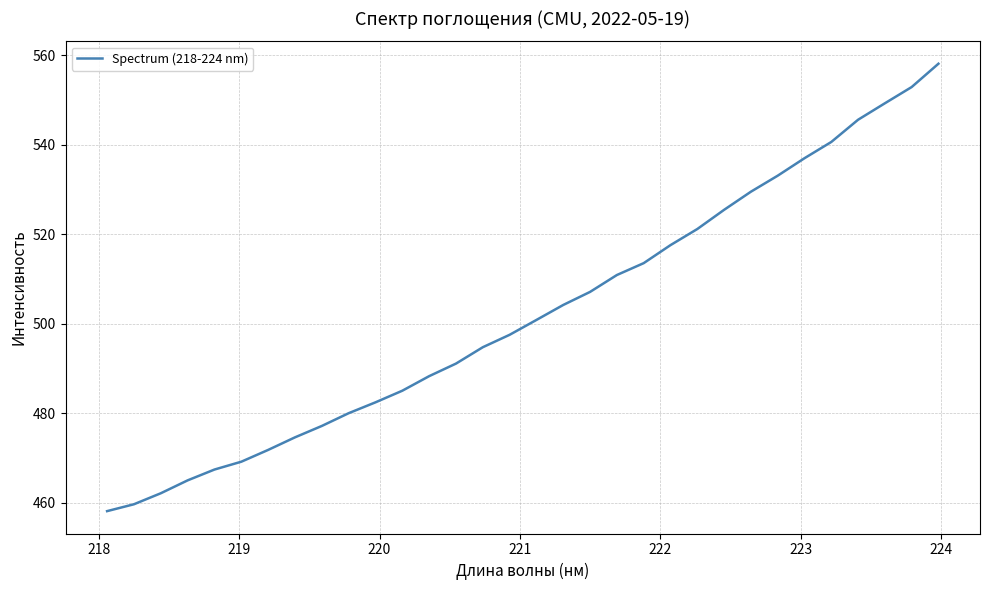

What is the minimum value shown in the chart?

458.1